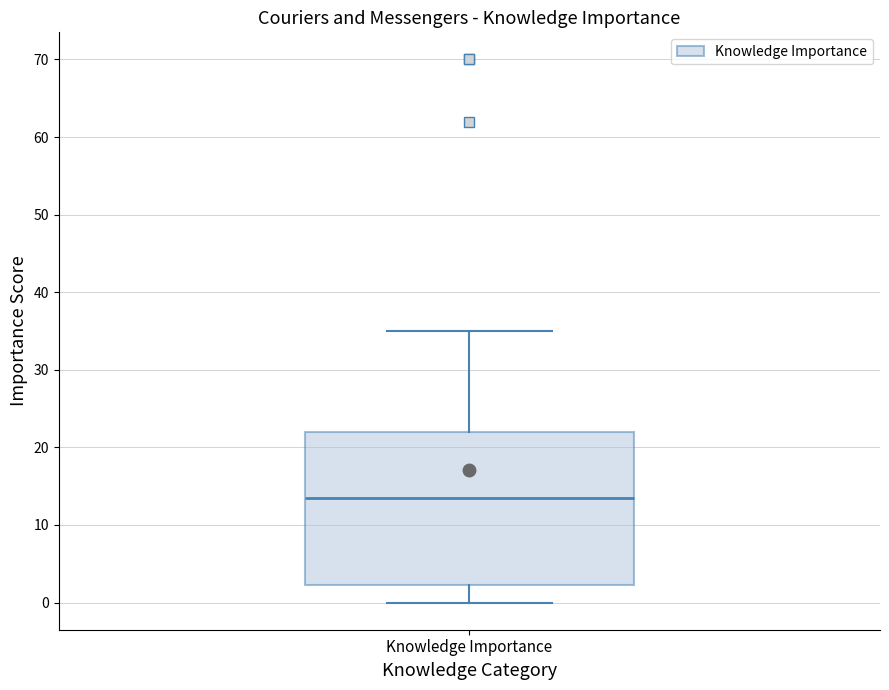

Transcribe this box plot: give where the median line is, the range the box spans, and where the two whiskers end, as read against the y-axis. The values are not printed on the chart, so give them approximately, as read against the axis.

median 14, box 2 to 22, whiskers 0 to 35